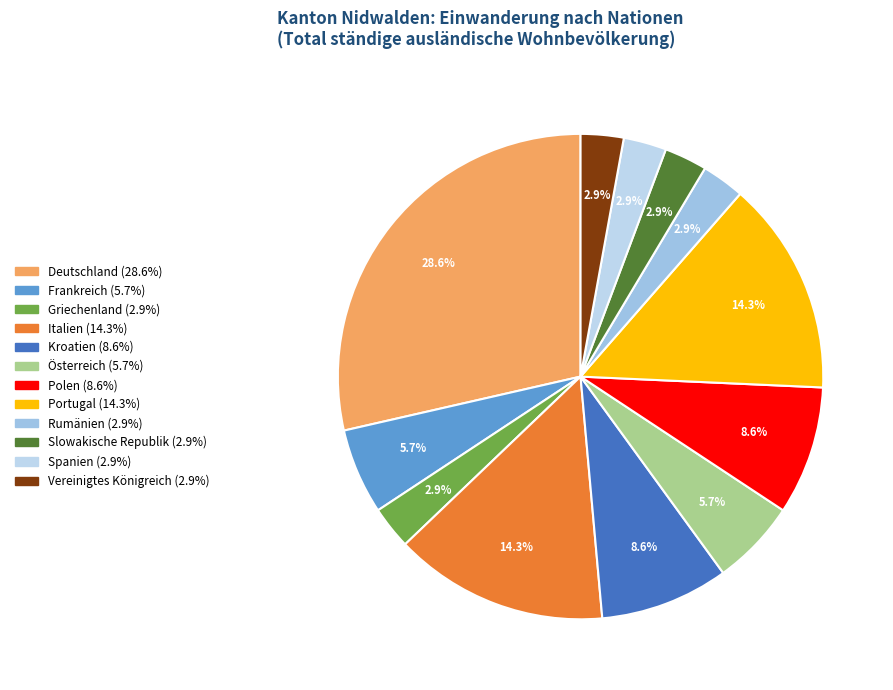

Which has a higher value, Frankreich or Portugal?

Portugal